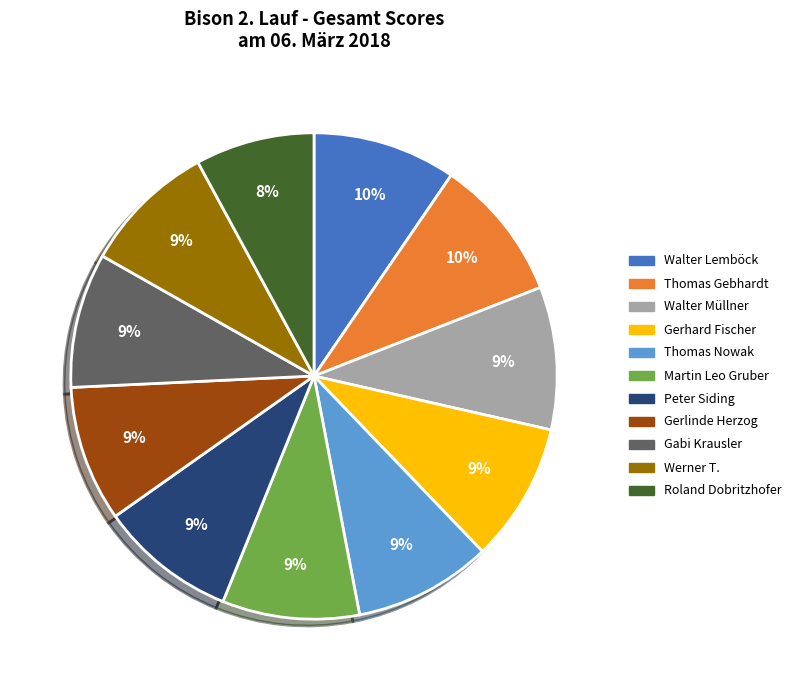

Is there a majority slice in this chart?

No